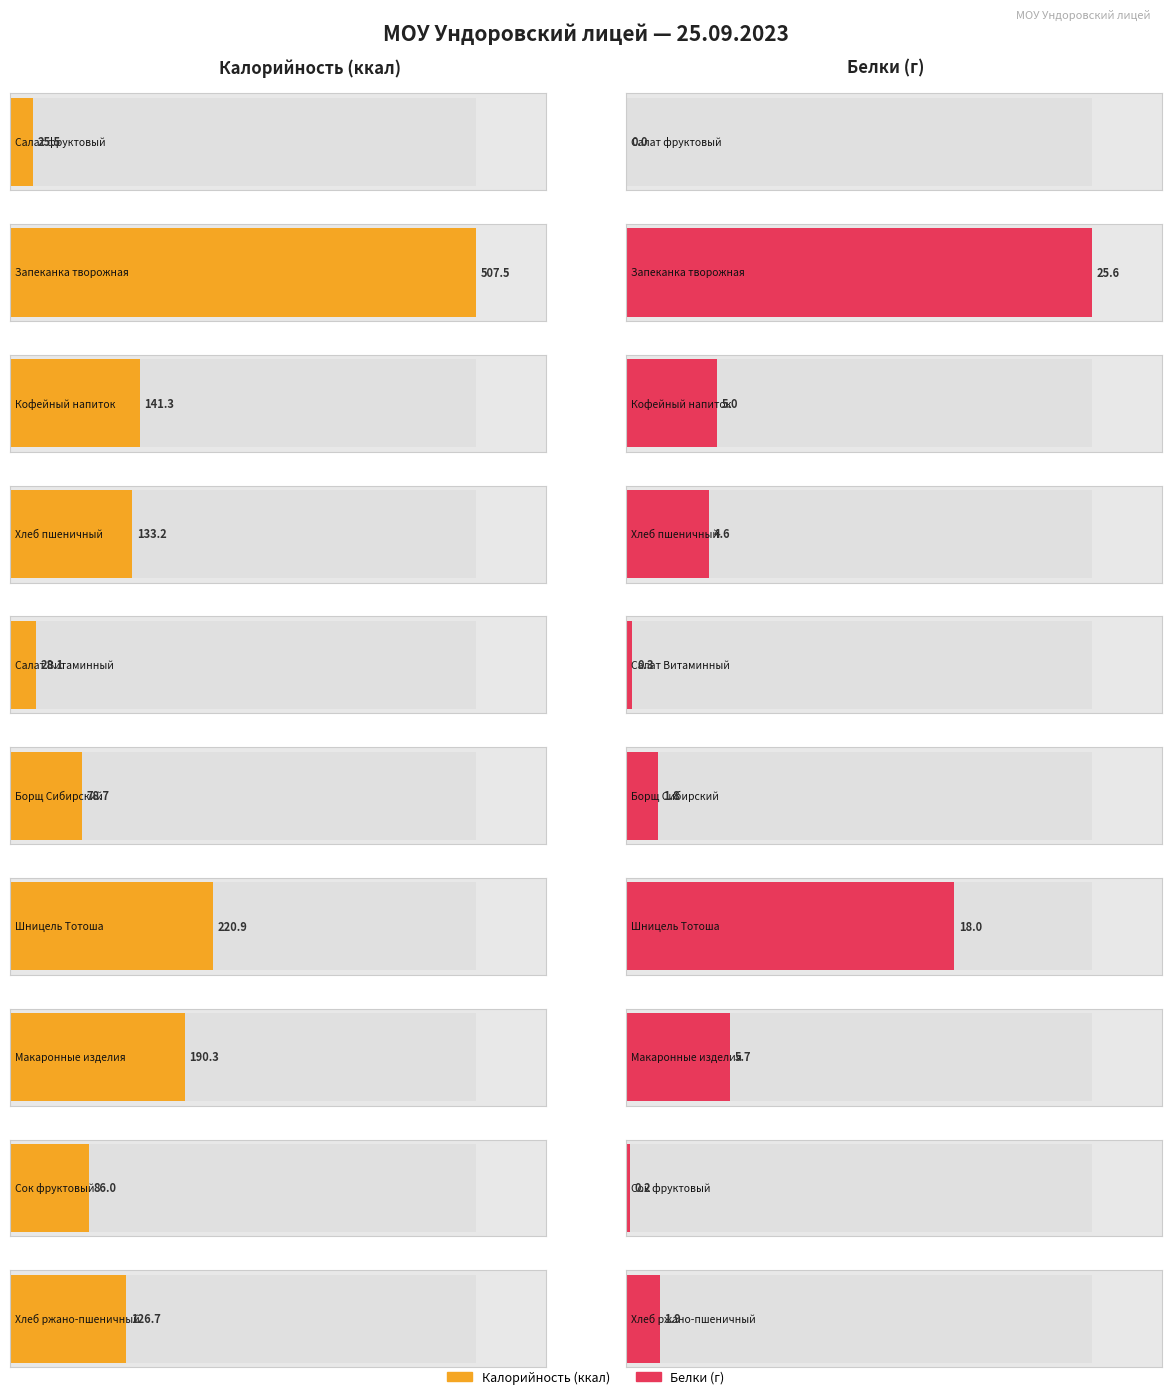

At which label does Белки first exceed 4?

Запеканка творожная